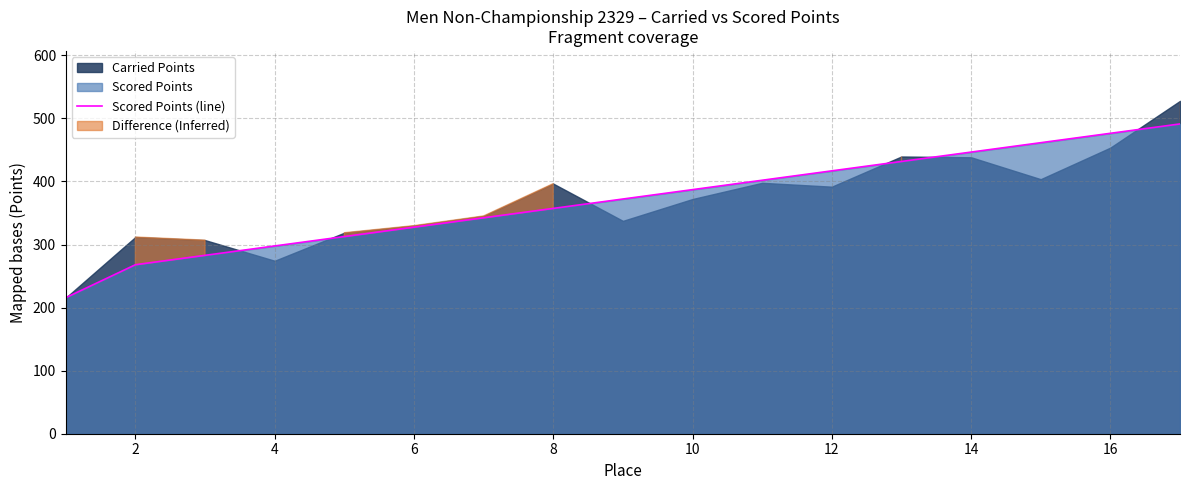

How many data points are less than 372?

8